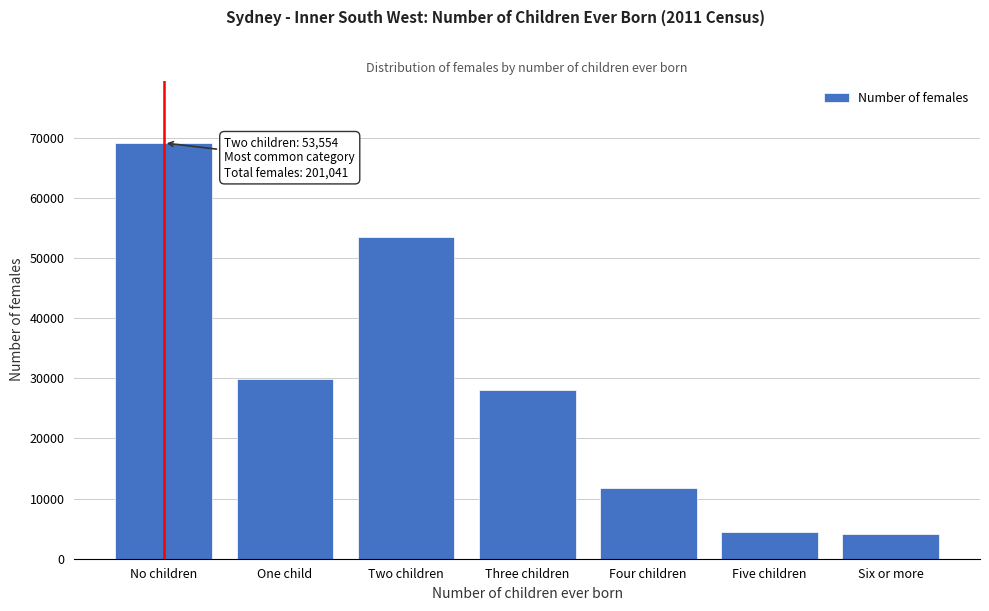

Reading left to right, transcribe all the data shown in this chart.

69166	29918	53554	28105	11745	4449	4100